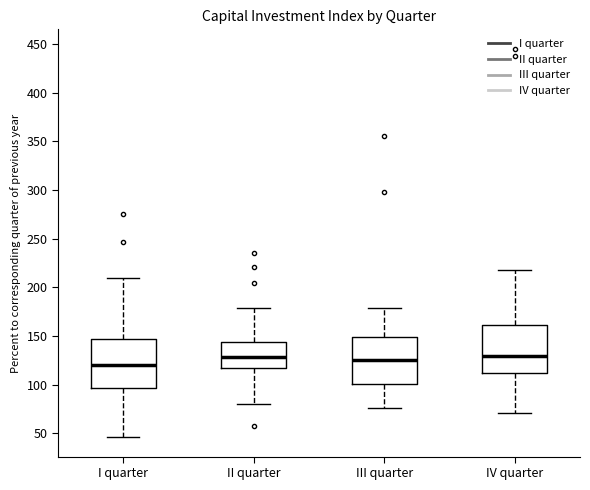

Where does the upper whisker of the box for I quarter end on the y-axis? The values are not printed on the chart, so give them approximately, as read against the axis.

210